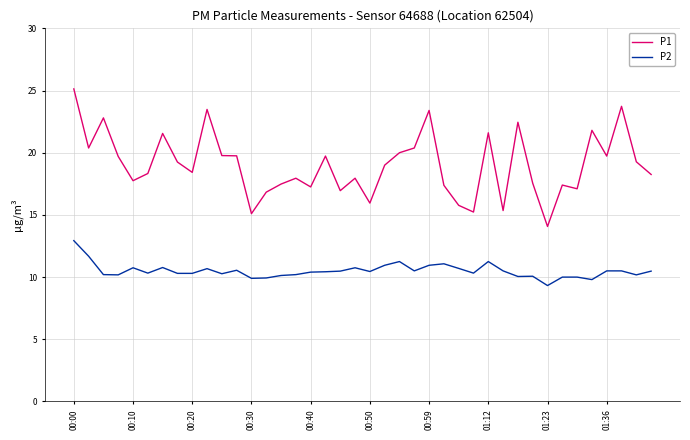

What is the difference between the maximum and minimum values in the P2 series?

3.6